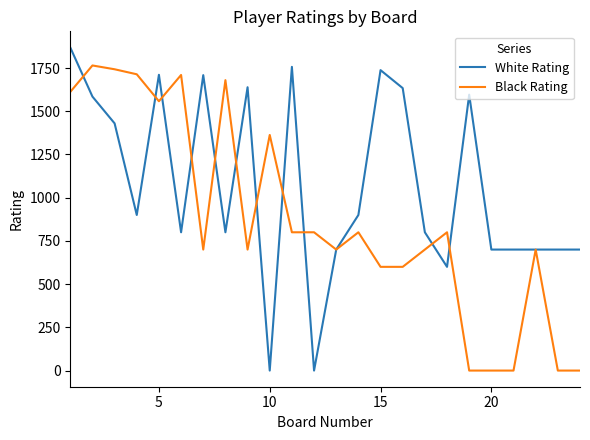

List the series in order of their overall mean, highest first.

White Rating, Black Rating